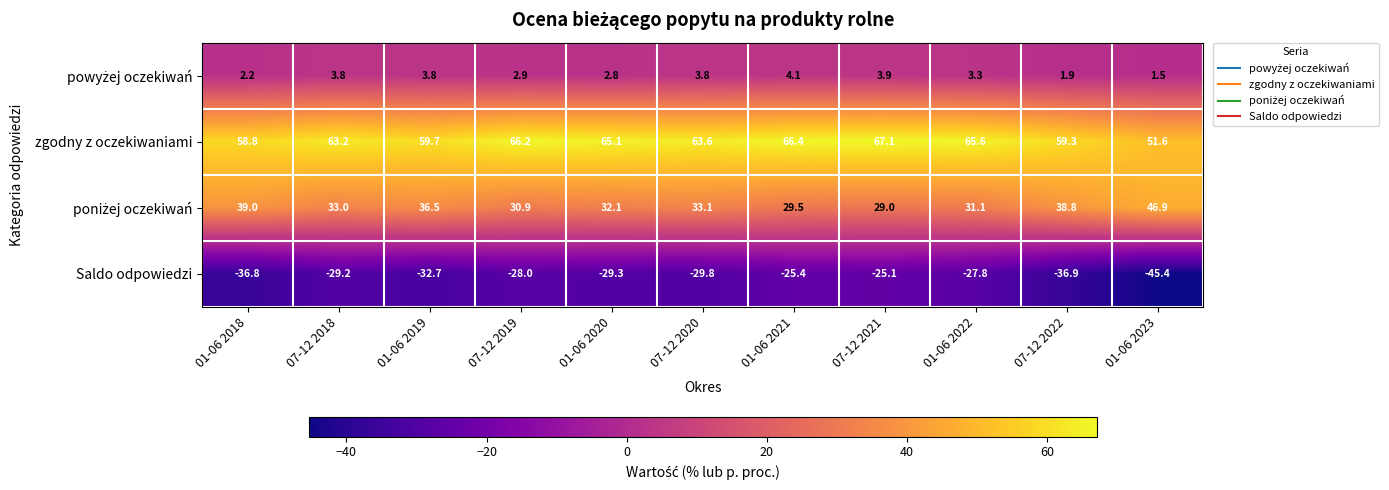

Rank the categories by Saldo odpowiedzi value from highest to lowest.

07-12 2021, 01-06 2021, 01-06 2022, 07-12 2019, 07-12 2018, 01-06 2020, 07-12 2020, 01-06 2019, 01-06 2018, 07-12 2022, 01-06 2023